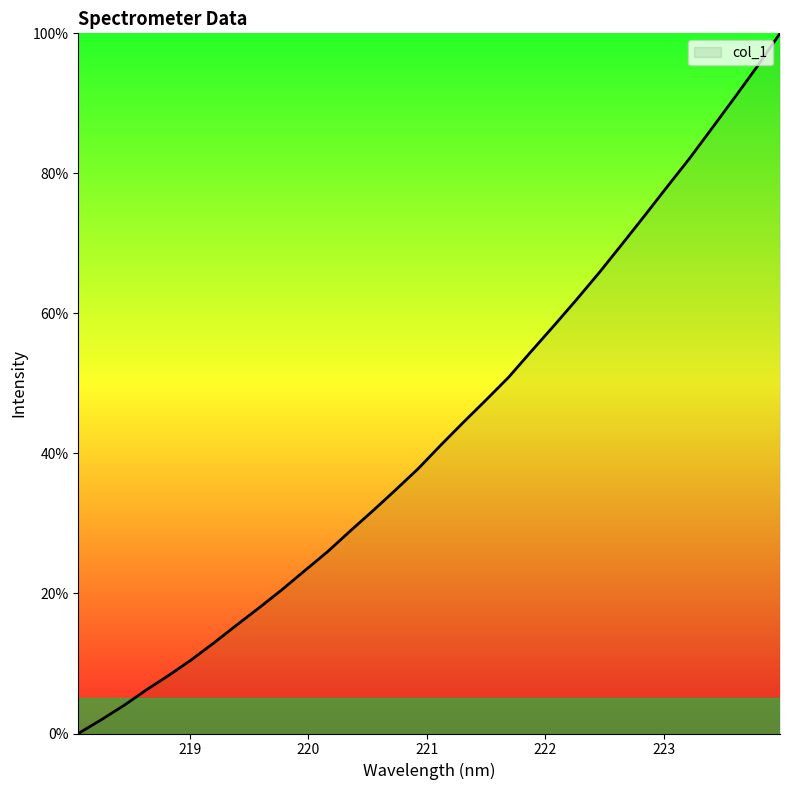

Does the chart have visible grid lines?

No